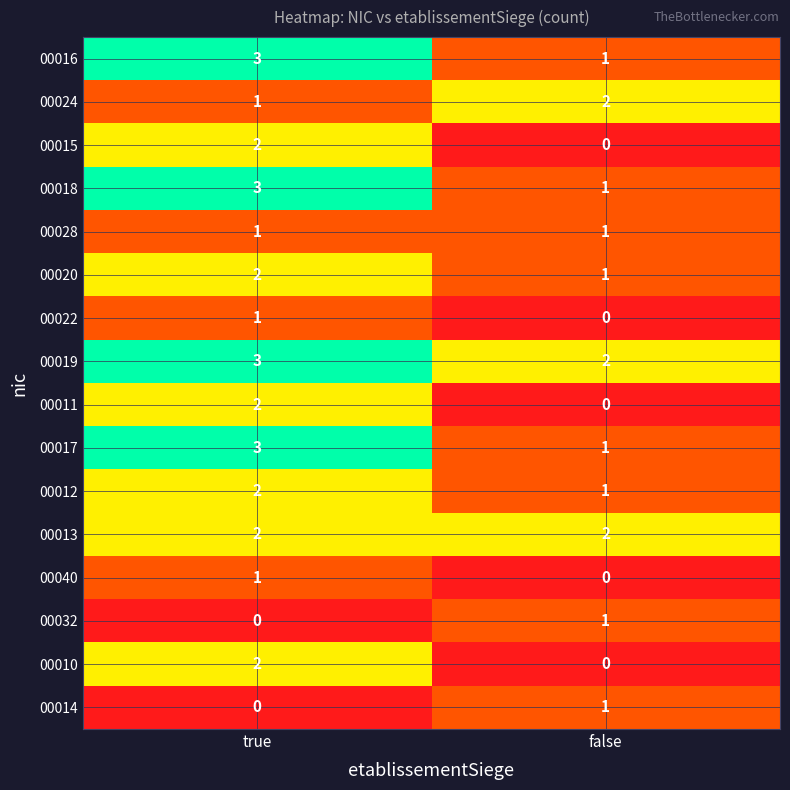

Which category has the lowest value in the 00022 series?

false